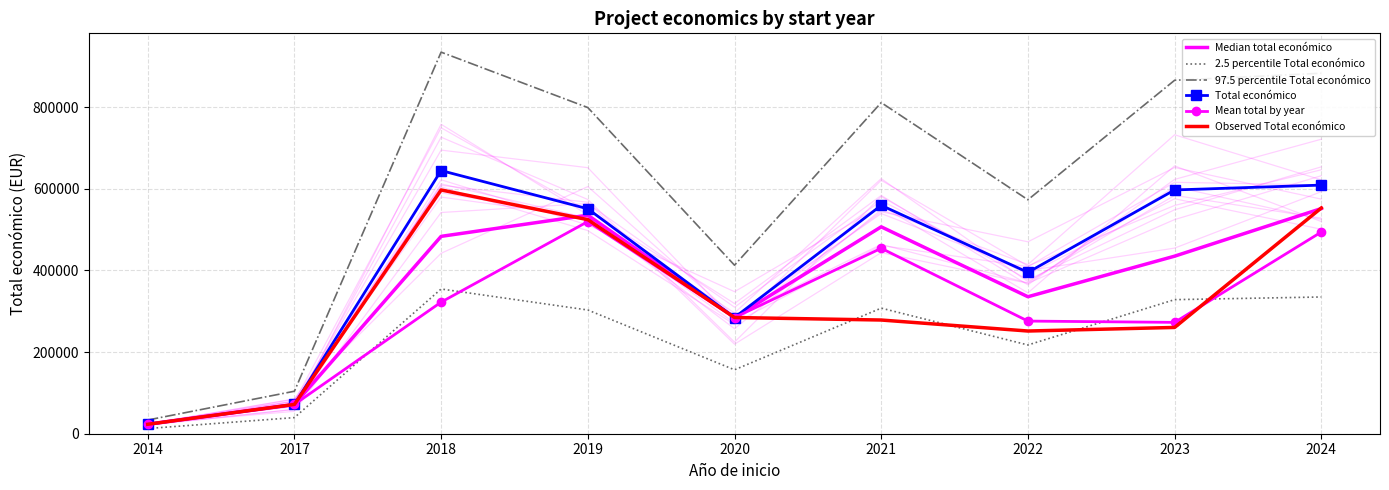

True or false: Median total económico has more than 2 interior local peaks.

False